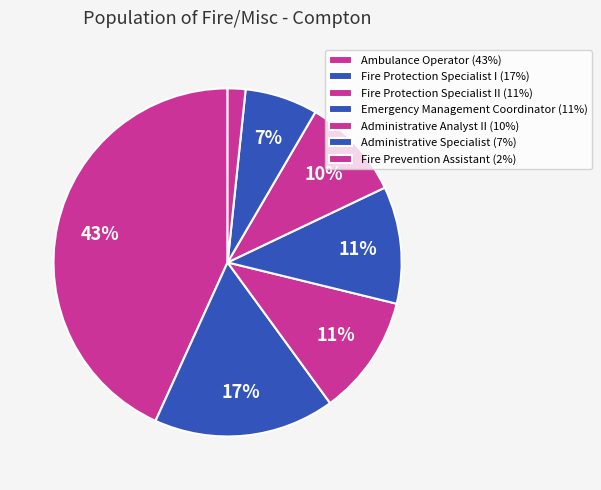

How many slices are in this pie chart?

7